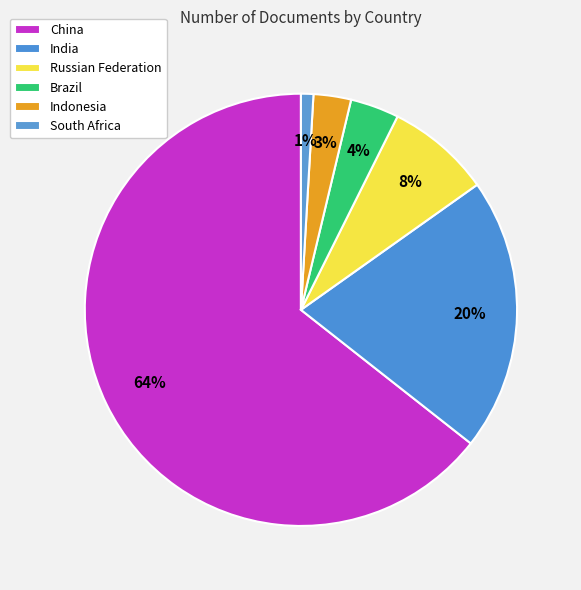

What percentage is the Brazil slice, to the nearest percent?

4%